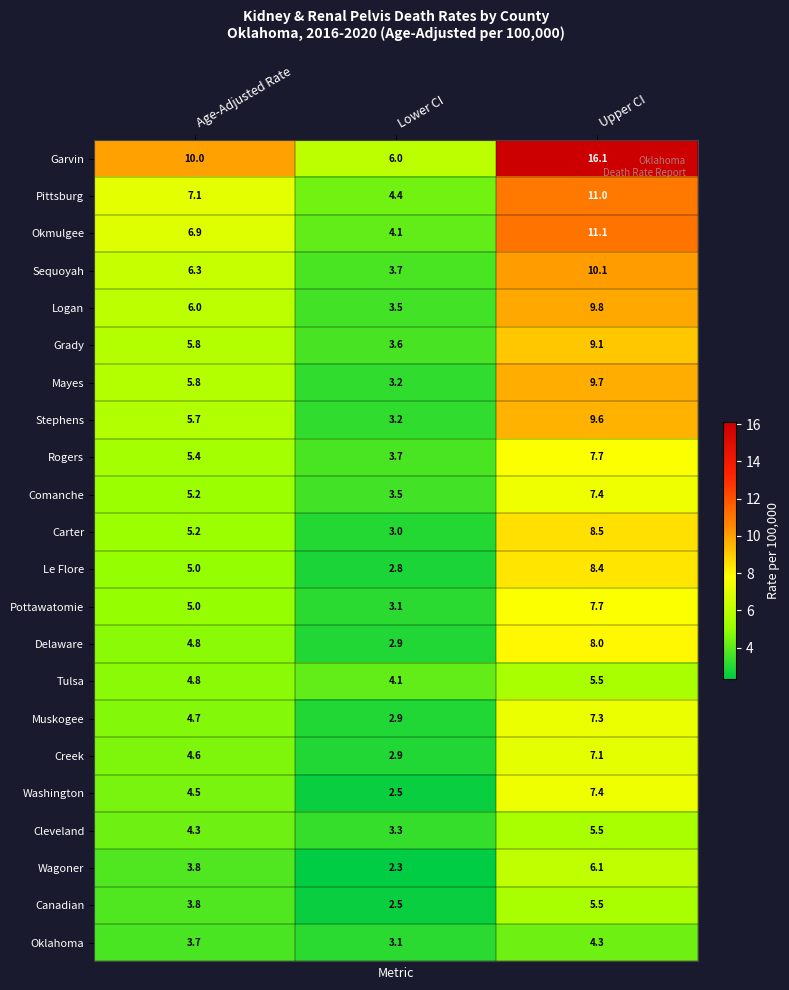

What is the difference between the highest and lowest values at Lower CI?

3.7